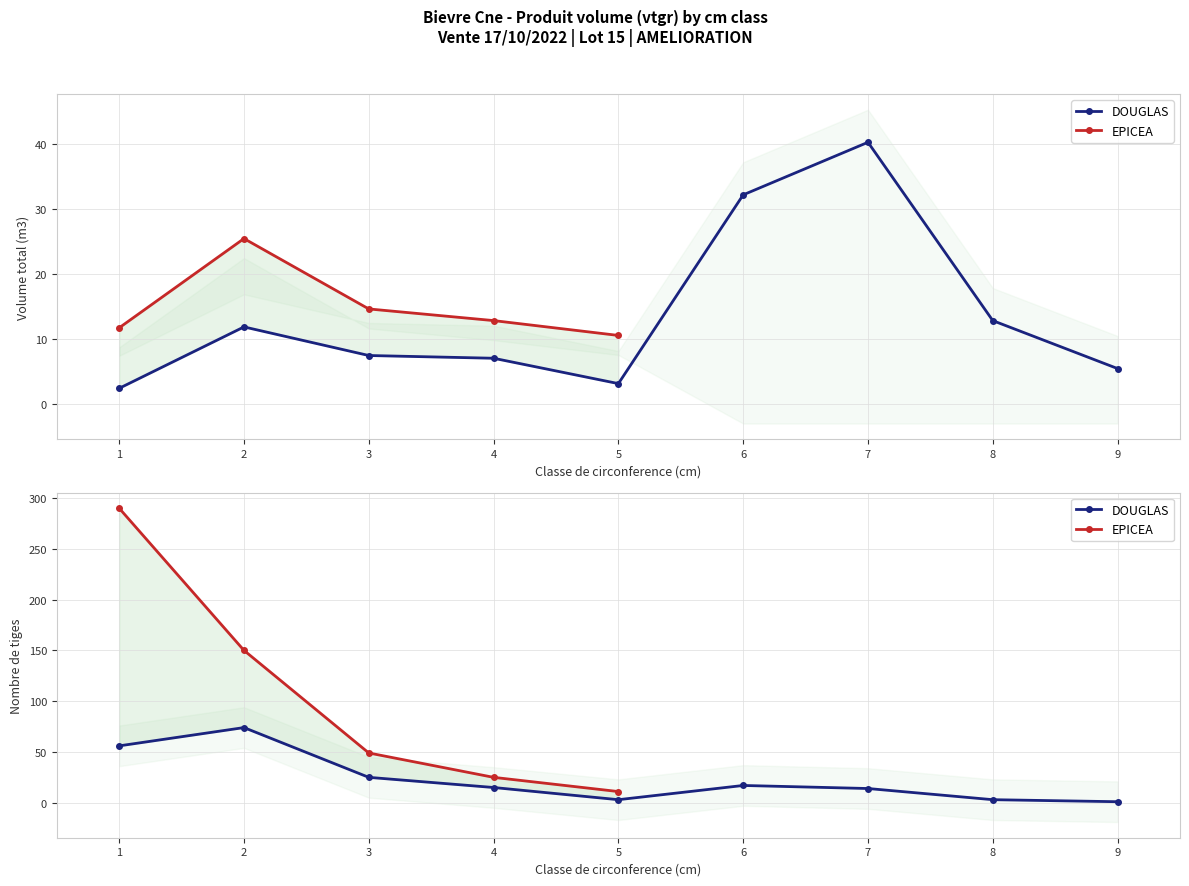

How many interior local valleys (lower than both neighbors) does the data have?

1